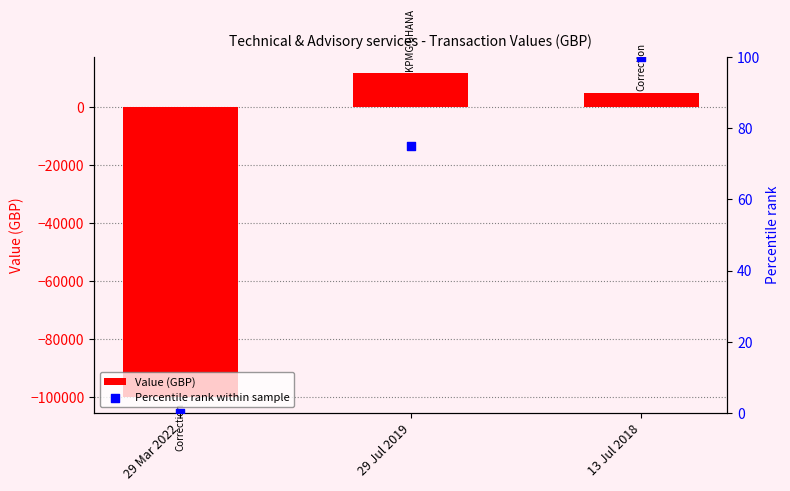

Which series has the largest Y range (max minus min)?

Value (GBP)